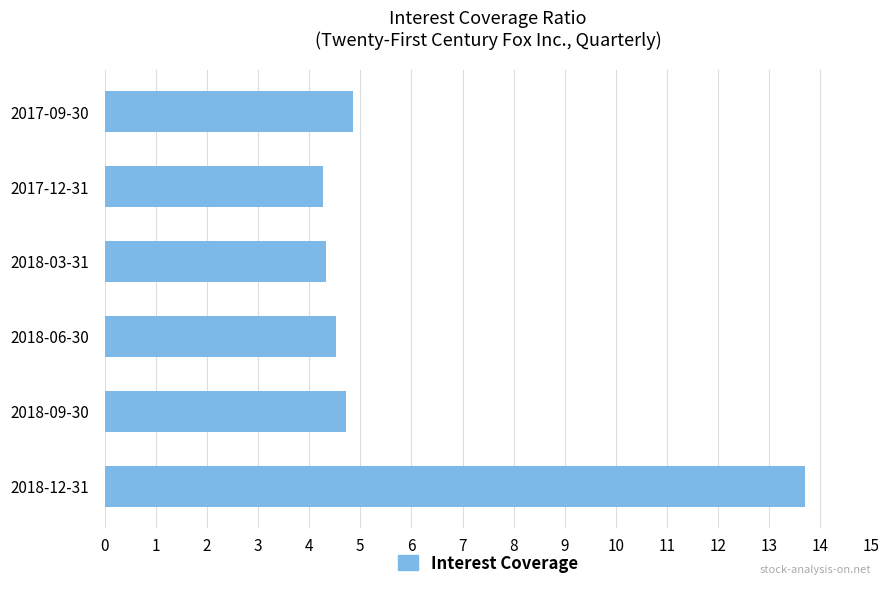

Approximately how many times larger is the value at 2018-03-31 compared to 2018-12-31?

0.3